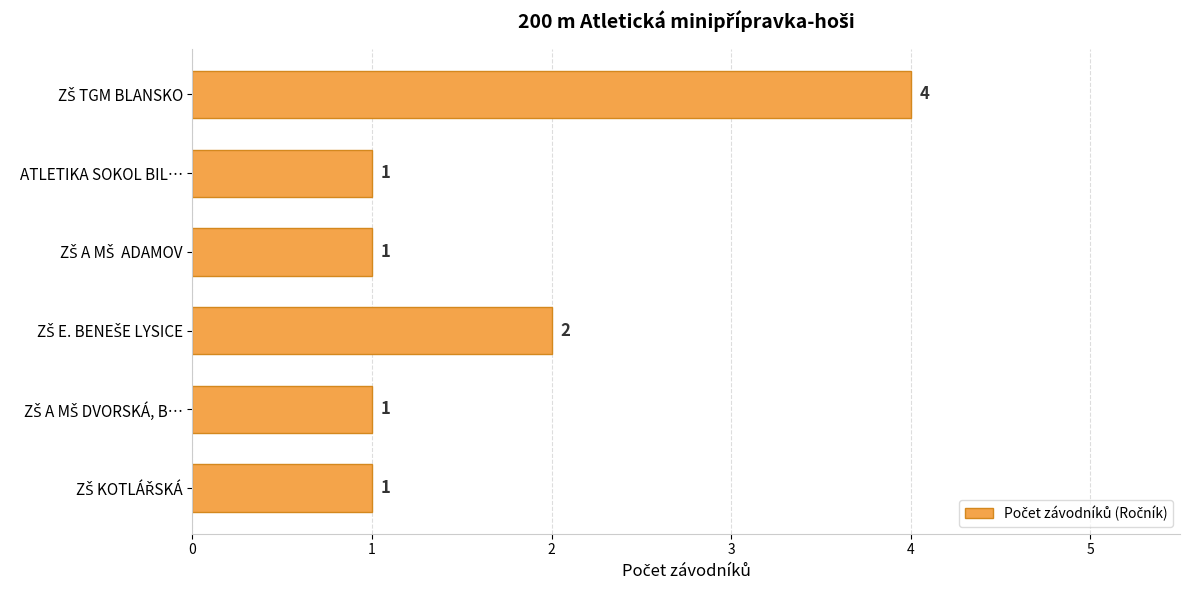

What is the maximum value shown in the chart?

4